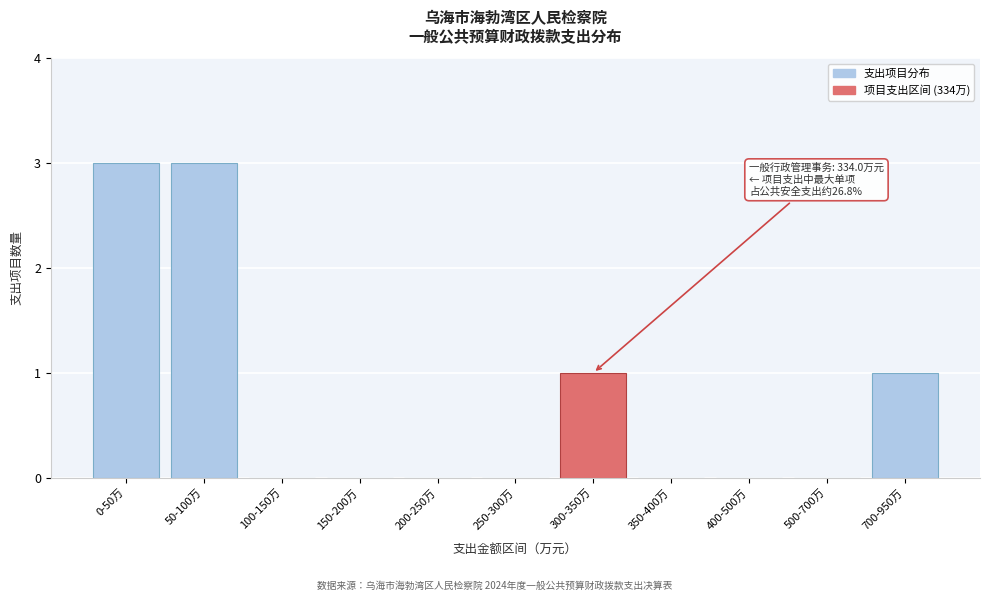

Reading left to right, extract all data points from this chart.

0-50万=3	50-100万=3	100-150万=0	150-200万=0	200-250万=0	250-300万=0	300-350万=1	350-400万=0	400-500万=0	500-700万=0	700-950万=1